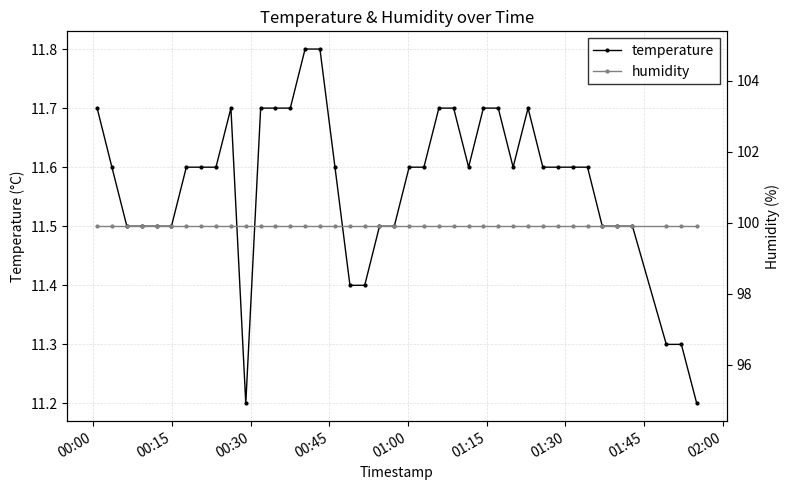

Count the temperature values in the range 11 to 12.

40